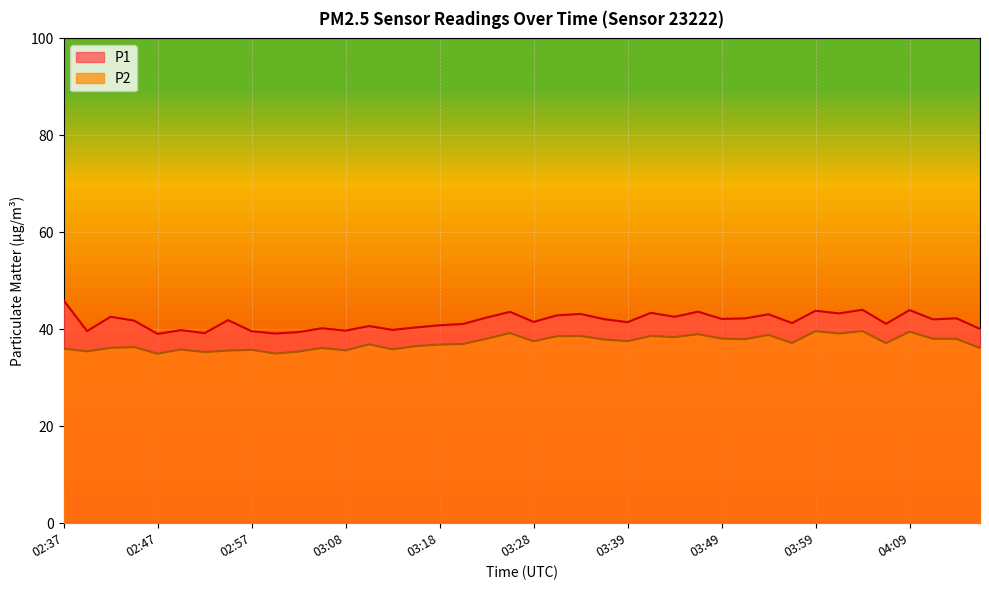

Rank the categories by P1 value from highest to lowest.

02:37, 04:04, 04:09, 03:59, 03:46, 03:26, 03:41, 04:02, 03:33, 03:54, 03:31, 02:42, 03:44, 03:23, 04:14, 03:52, 03:49, 03:36, 04:12, 02:55, 02:45, 03:28, 03:39, 03:57, 04:07, 03:20, 03:18, 03:10, 03:15, 03:05, 04:17, 03:13, 02:50, 03:08, 02:40, 02:57, 03:03, 02:52, 03:00, 02:47